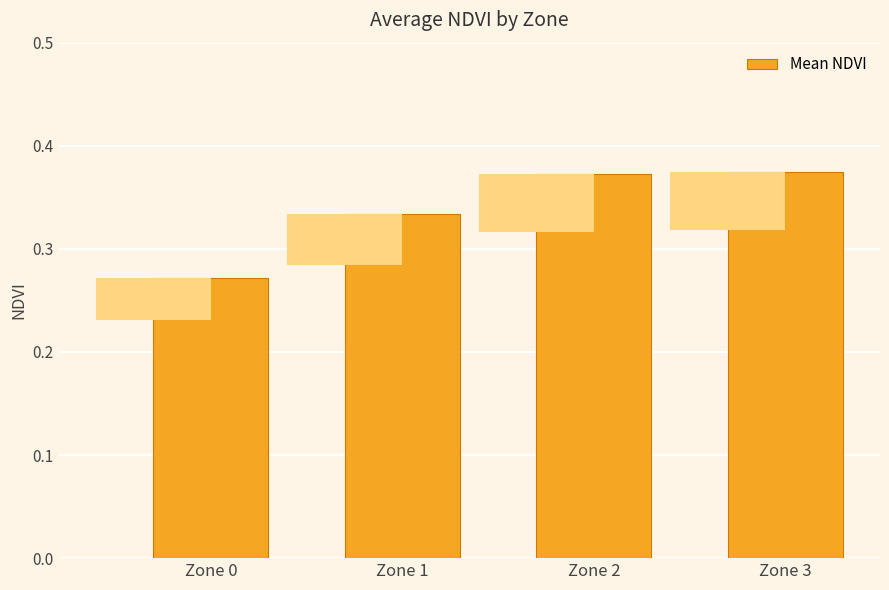

Read the value at Zone 3.

0.4